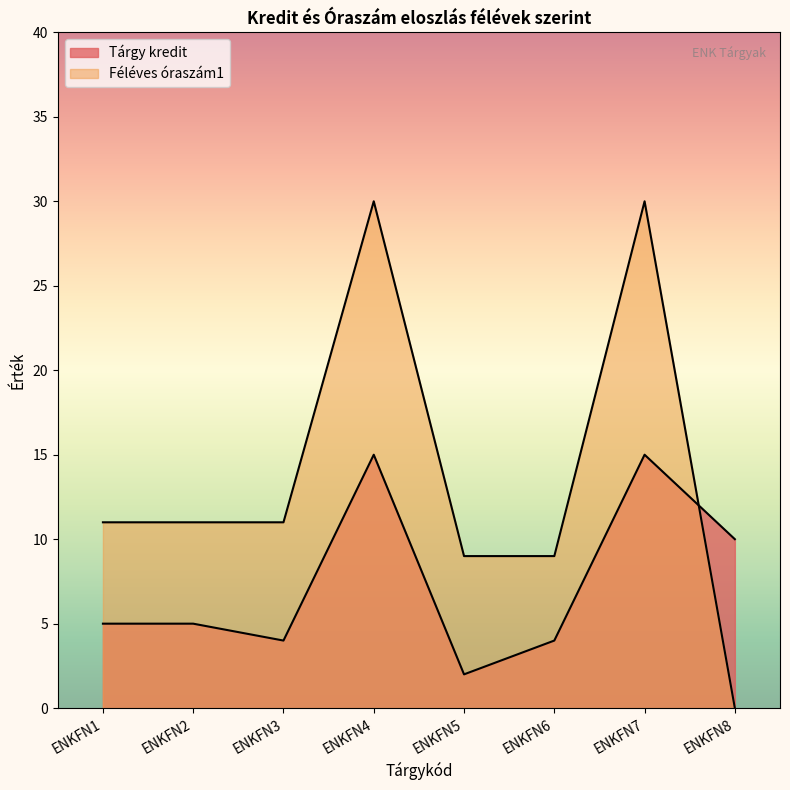

Does the chart display data point markers on the line(s)?

No